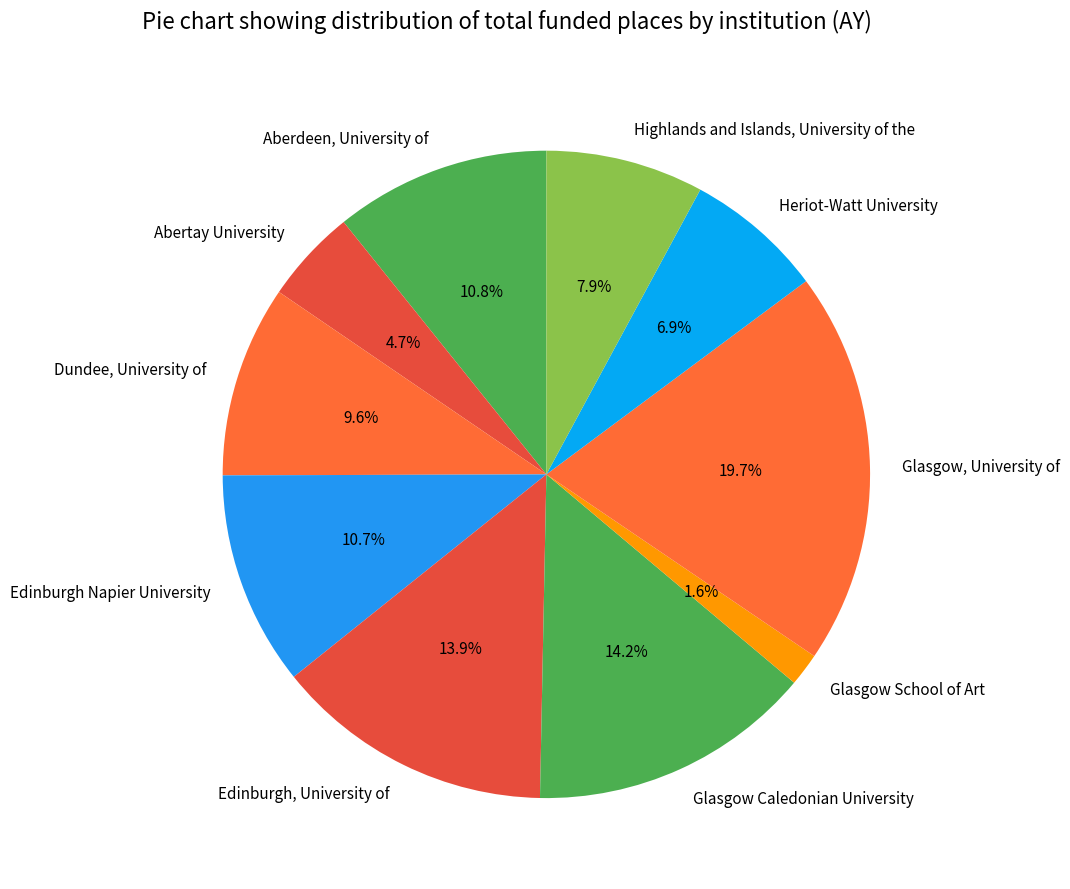

Which has a higher value, Glasgow Caledonian University or Abertay University?

Glasgow Caledonian University